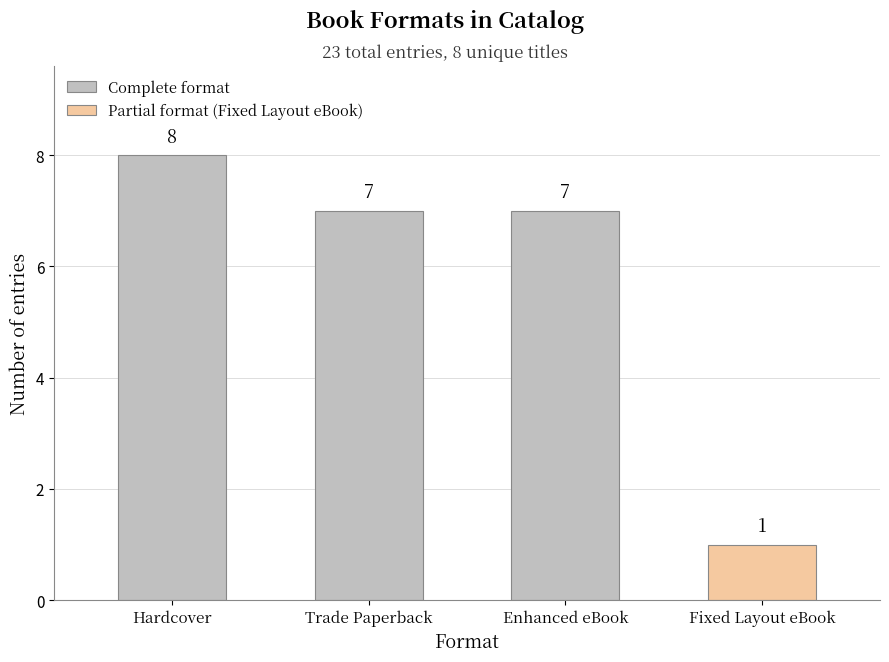

What is the ratio of the value at Hardcover to the value at Enhanced eBook?

1.1